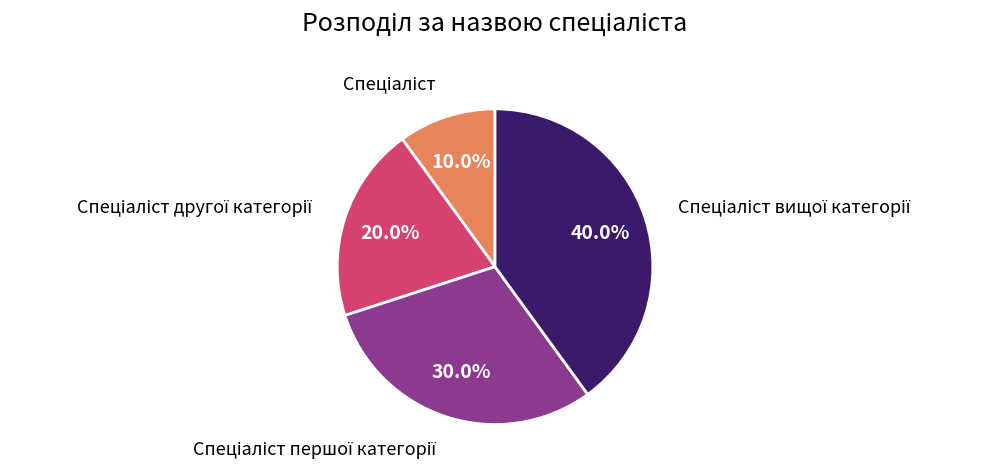

Does any single category account for the majority?

No